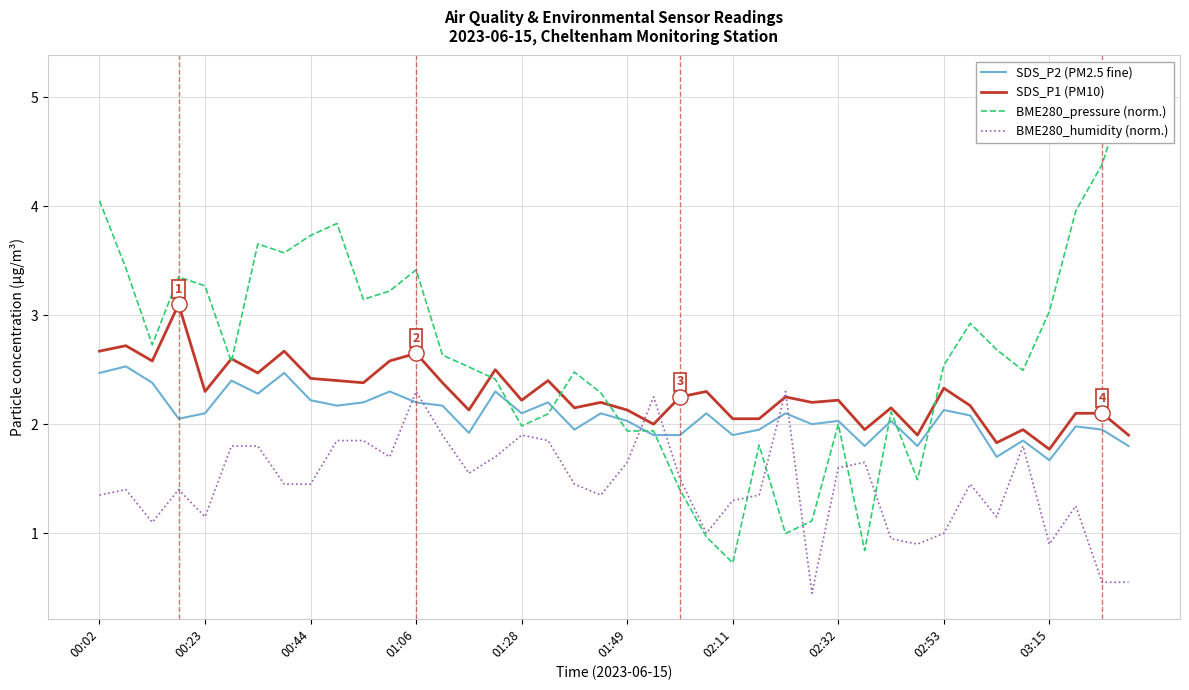

Which series reaches the minimum Y coordinate?

BME280_humidity (norm.)